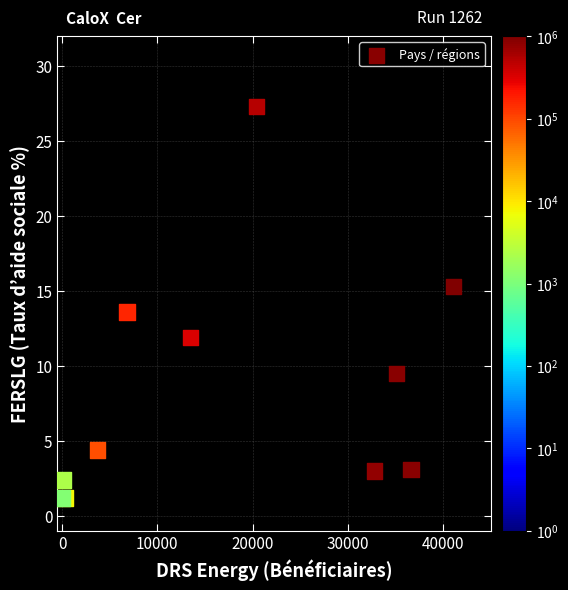

What Y value in the scatter plot is closest to 14?

13.6